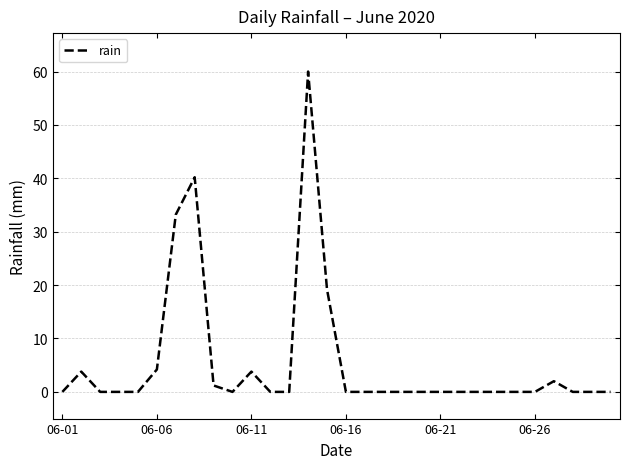

What is the difference between the maximum and minimum values?

60.0